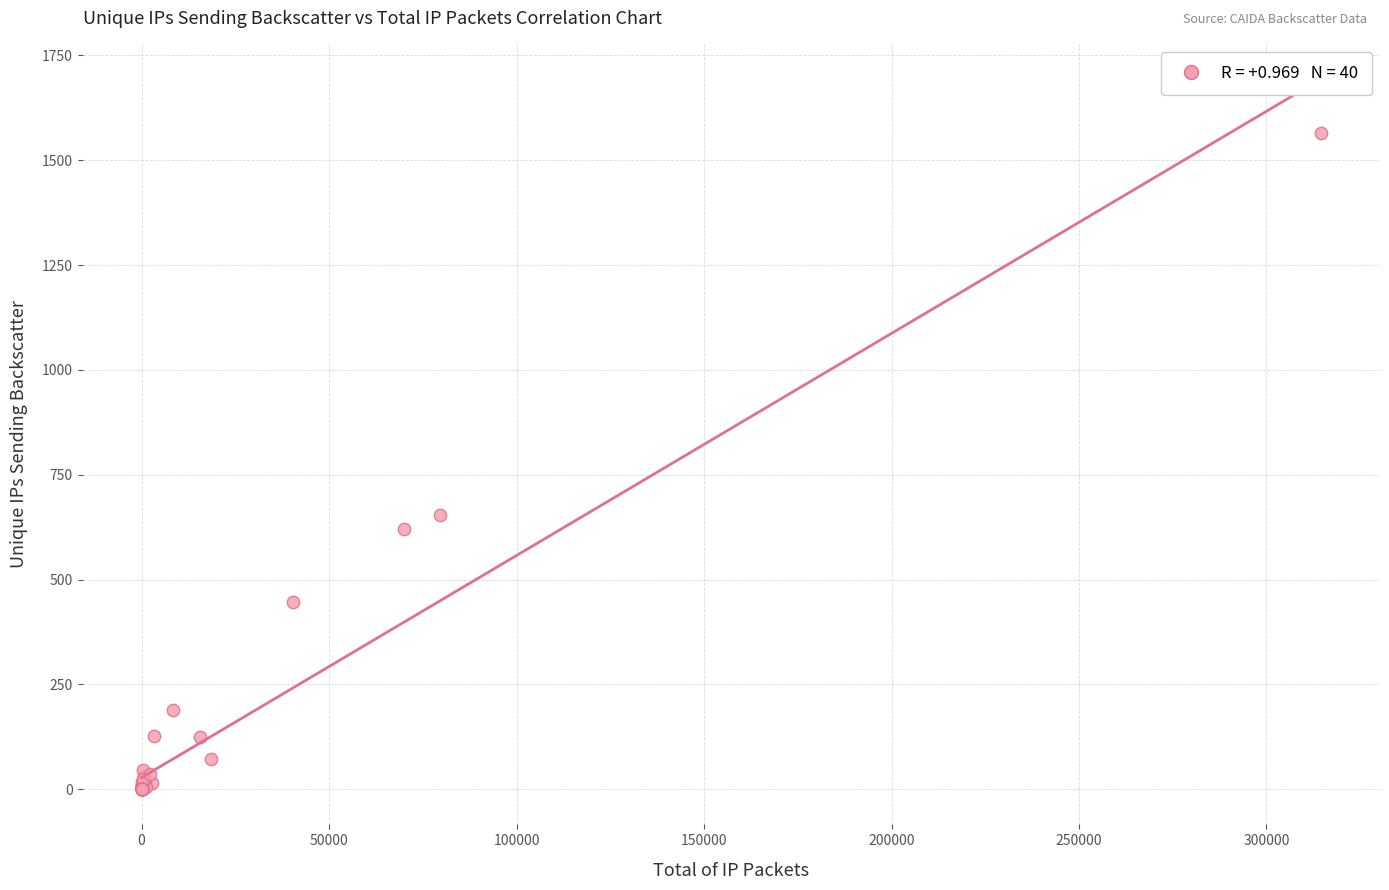

What Y value in the scatter plot is closest to 783?

653